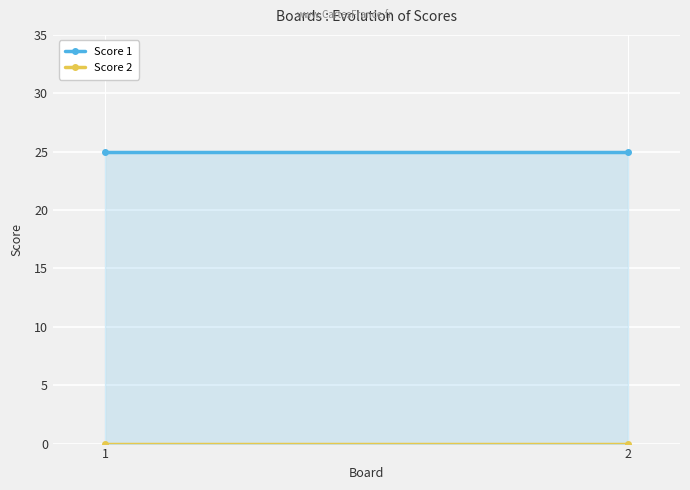

What are all the series names shown in the legend?

Score 1, Score 2